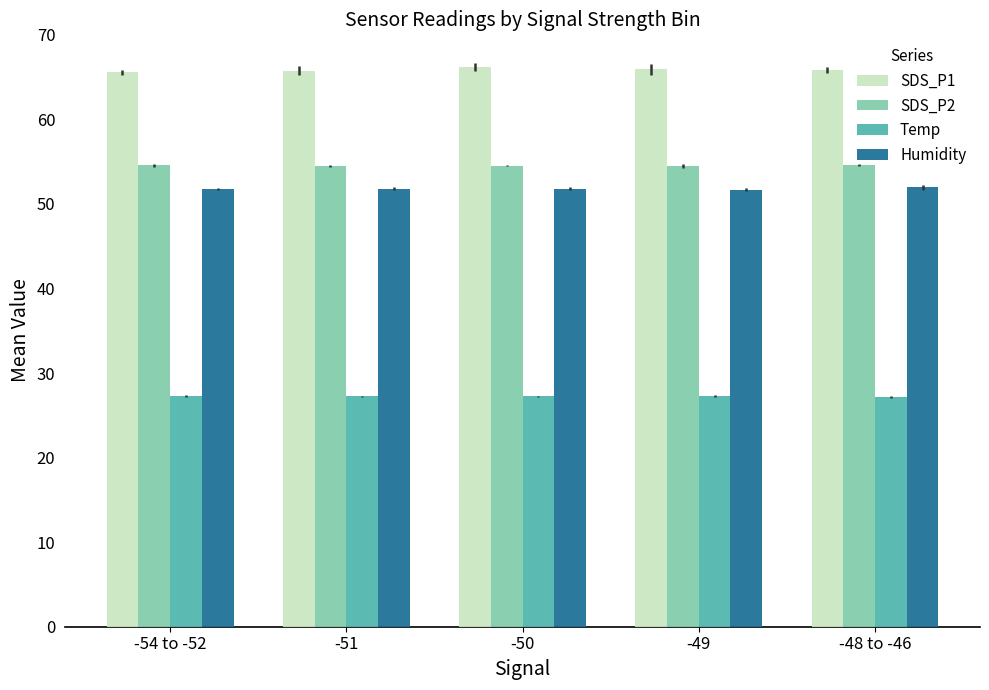

List the series in order of their peak value, lowest first.

Temp, Humidity, SDS_P2, SDS_P1